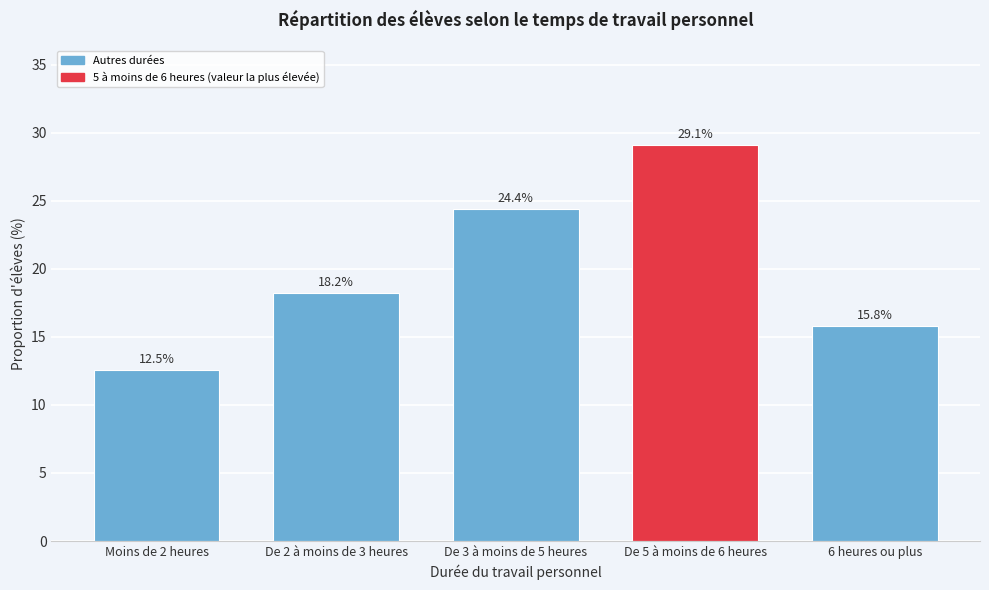

Reading left to right, transcribe all the data shown in this chart.

Moins de 2 heures=12.5	De 2 à moins de 3 heures=18.2	De 3 à moins de 5 heures=24.4	De 5 à moins de 6 heures=29.1	6 heures ou plus=15.8